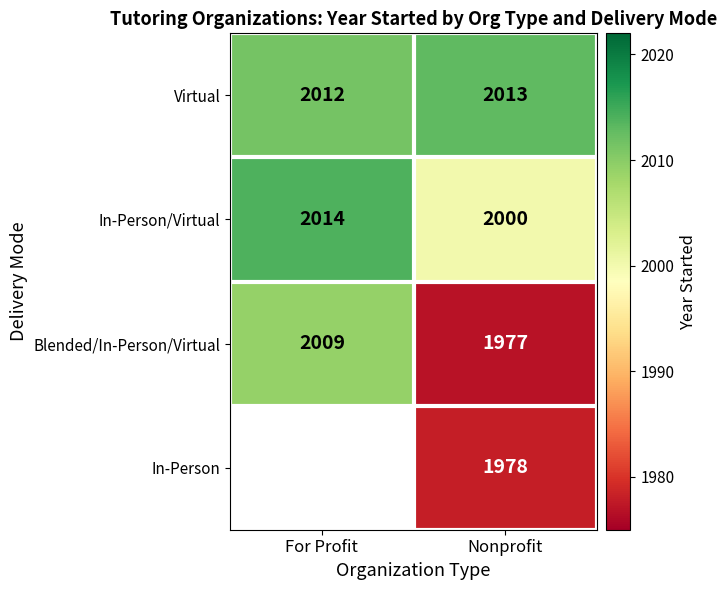

What is the sum of all Blended/In-Person/Virtual values?

3986.0